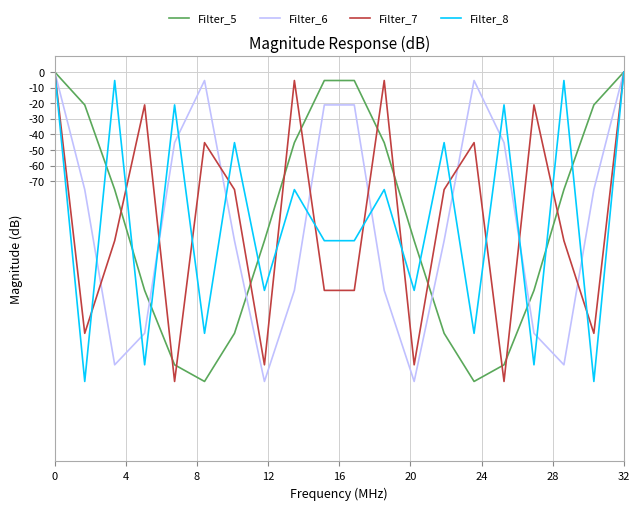

What is the minimum value shown in the chart?

-198.6